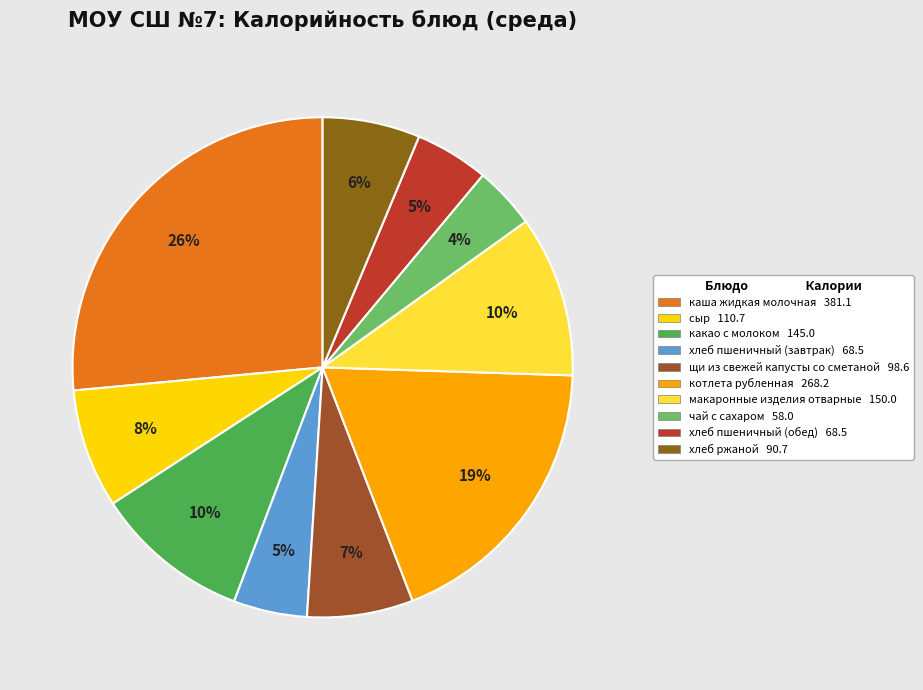

To the nearest percent, what portion does чай с сахаром represent?

4%